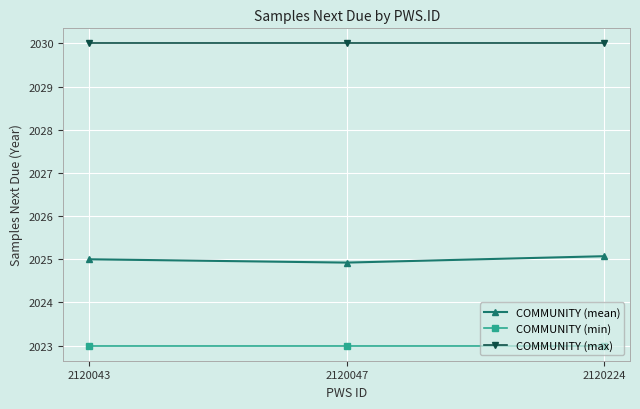

At how many categories does at least one series exceed 2025?

3